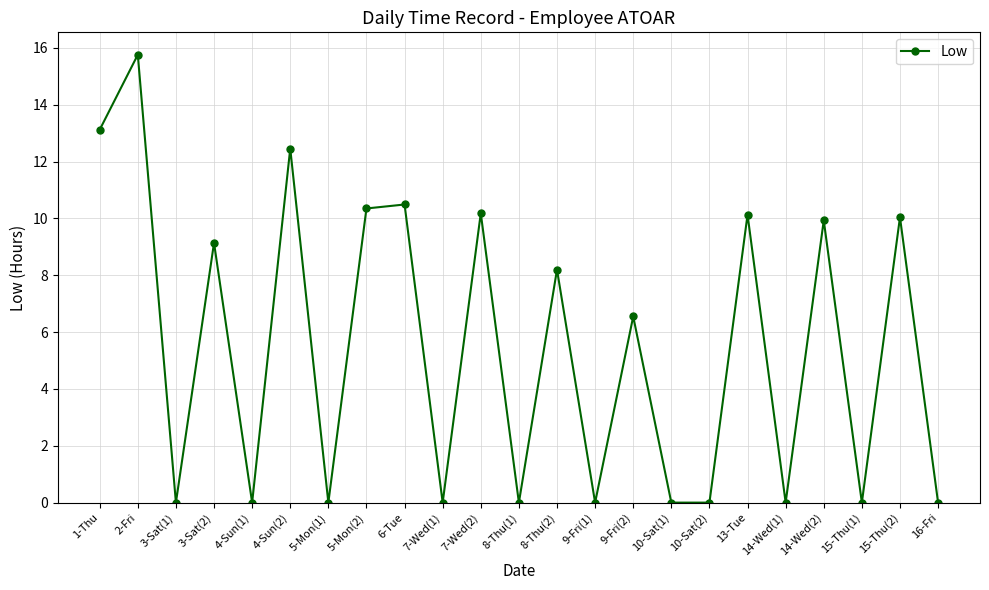

How many interior local peaks (higher than both neighbors) does the data have?

10